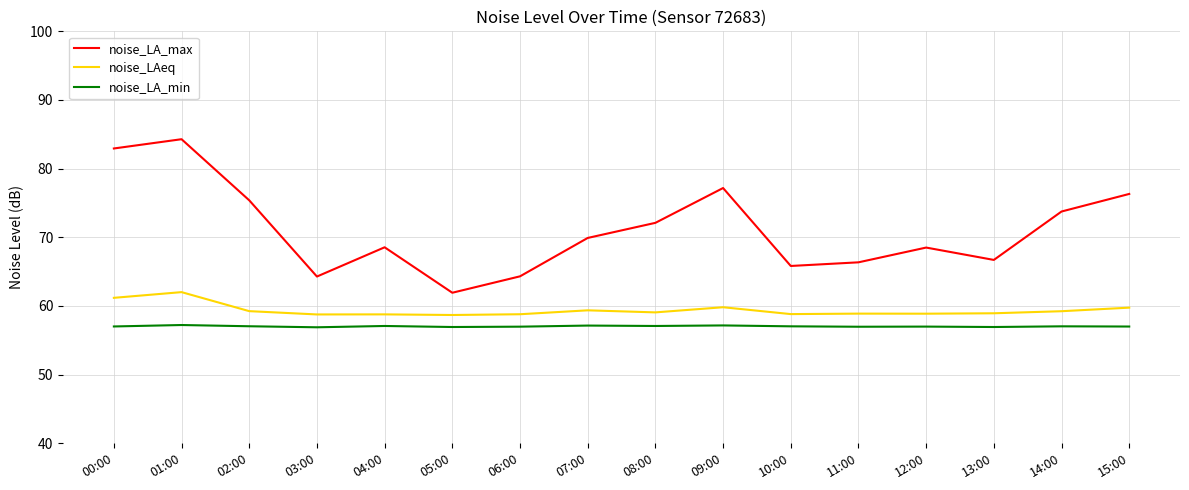

Which series has the widest spread of values?

noise_LA_max